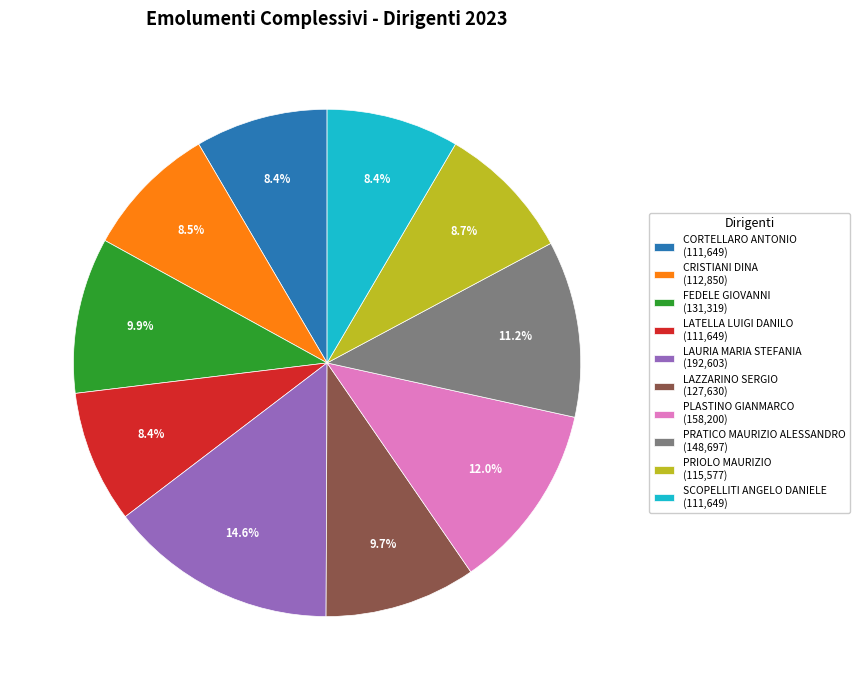

To the nearest percent, what is the difference between the PRATICO MAURIZIO ALESSANDRO and CORTELLARO ANTONIO slice percentages?

3%